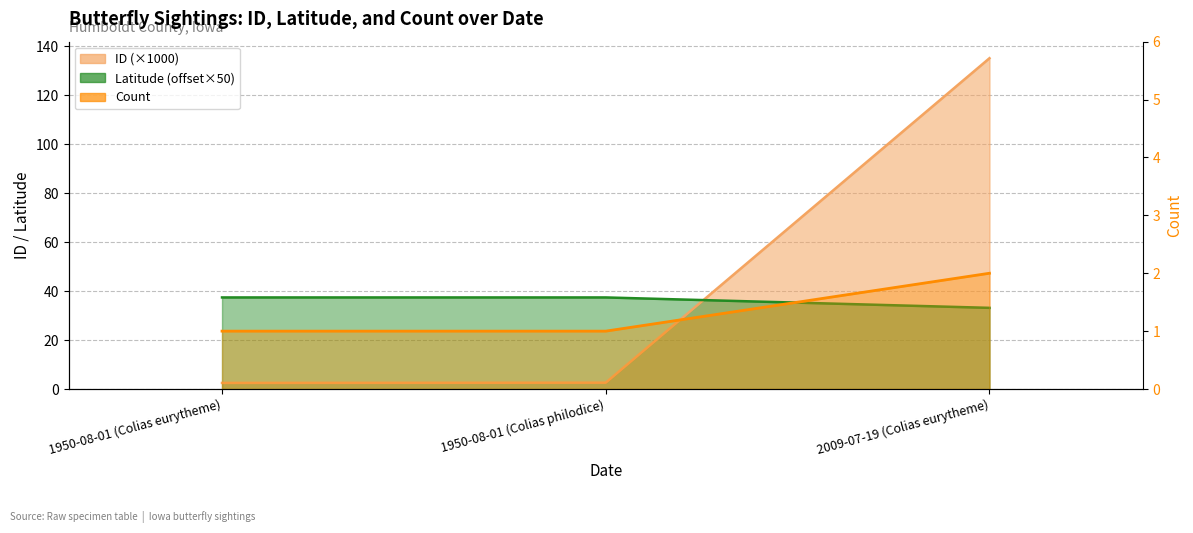

Reading right to left, list all the values displayed in this chart.

2009-07-19 (Colias eurytheme)=2	1950-08-01 (Colias philodice)=1	1950-08-01 (Colias eurytheme)=1